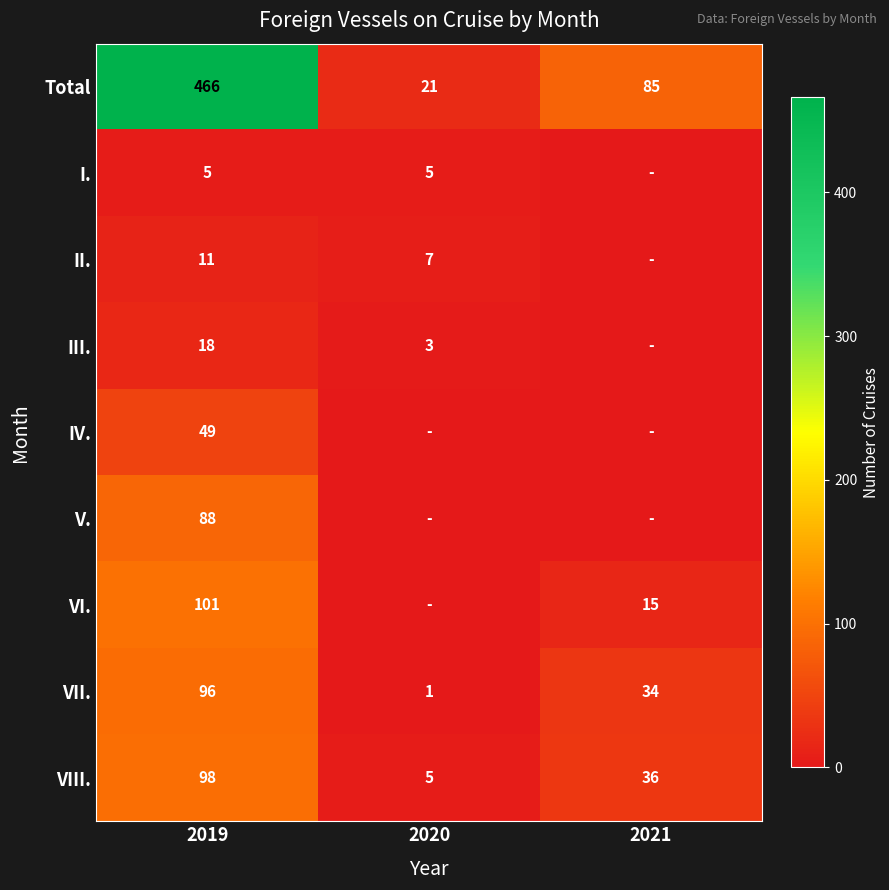

Is the value of VII. at 2019 greater than the value of VIII. at 2019?

No